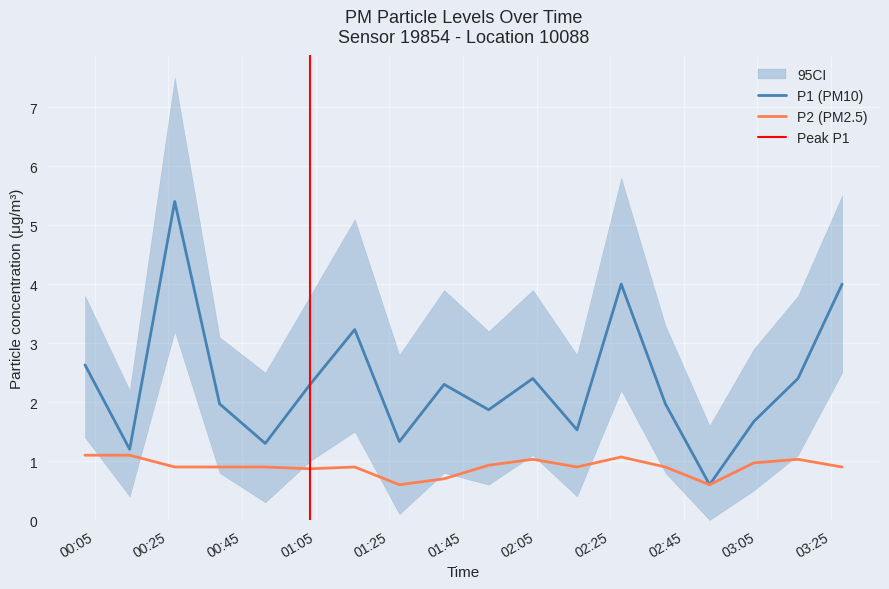

What is the difference between the maximum and minimum values in the P1 series?

4.8